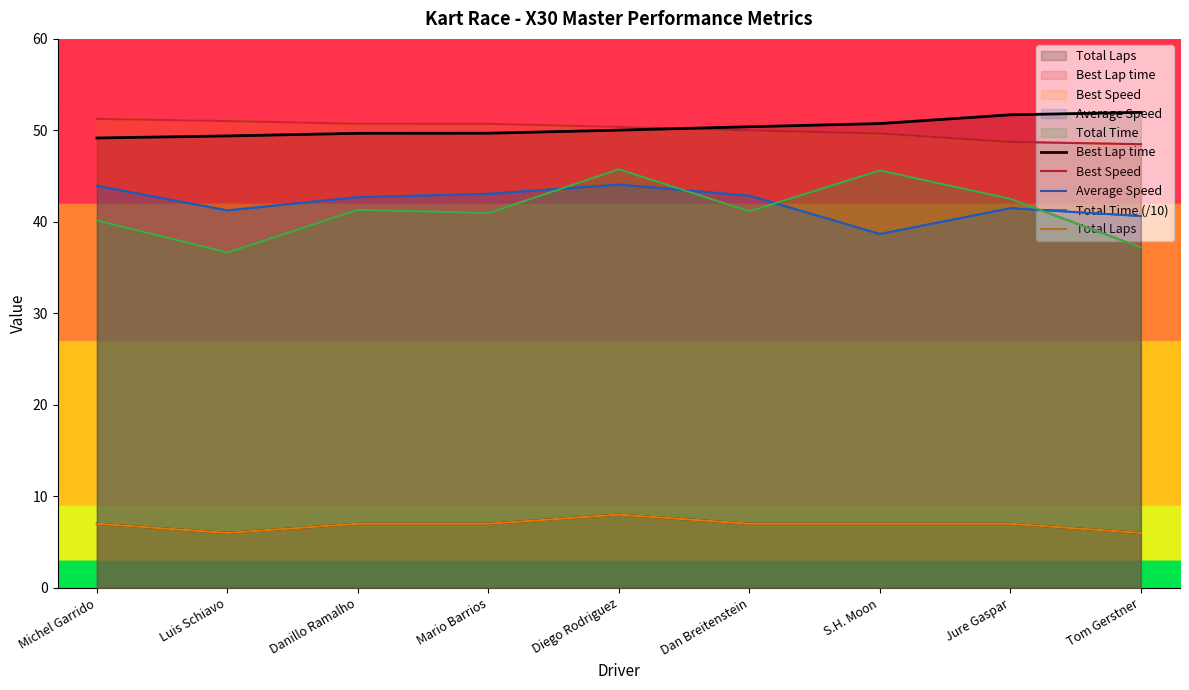

Where does the Best Lap time series first go above 50?

Diego Rodriguez